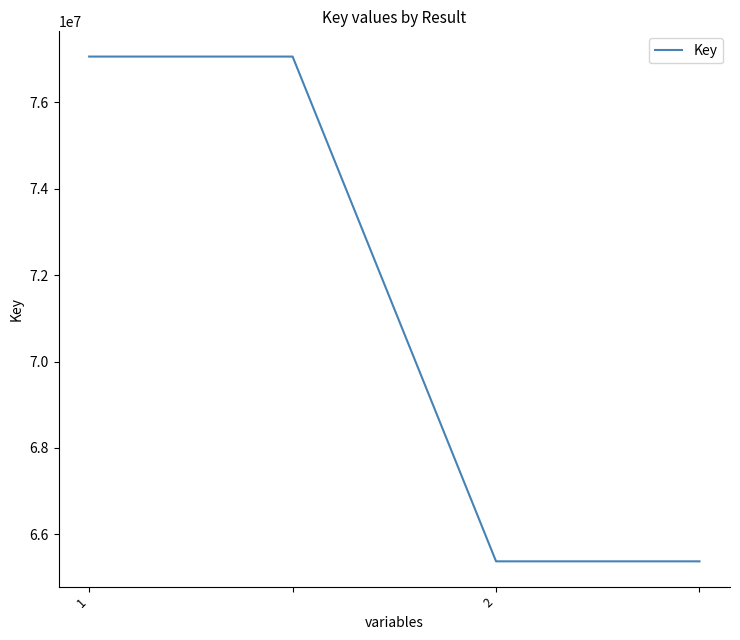

True or false: there are more than 1 points higher than both neighbors.

False